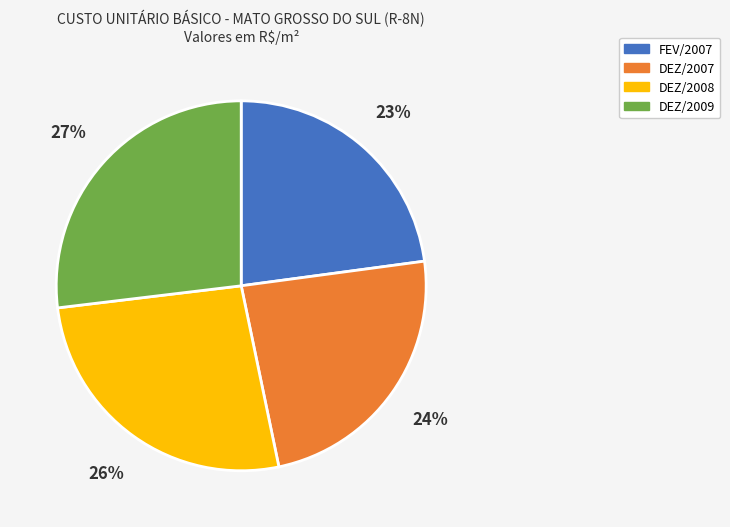

Is there any slice that represents more than half of the pie?

No